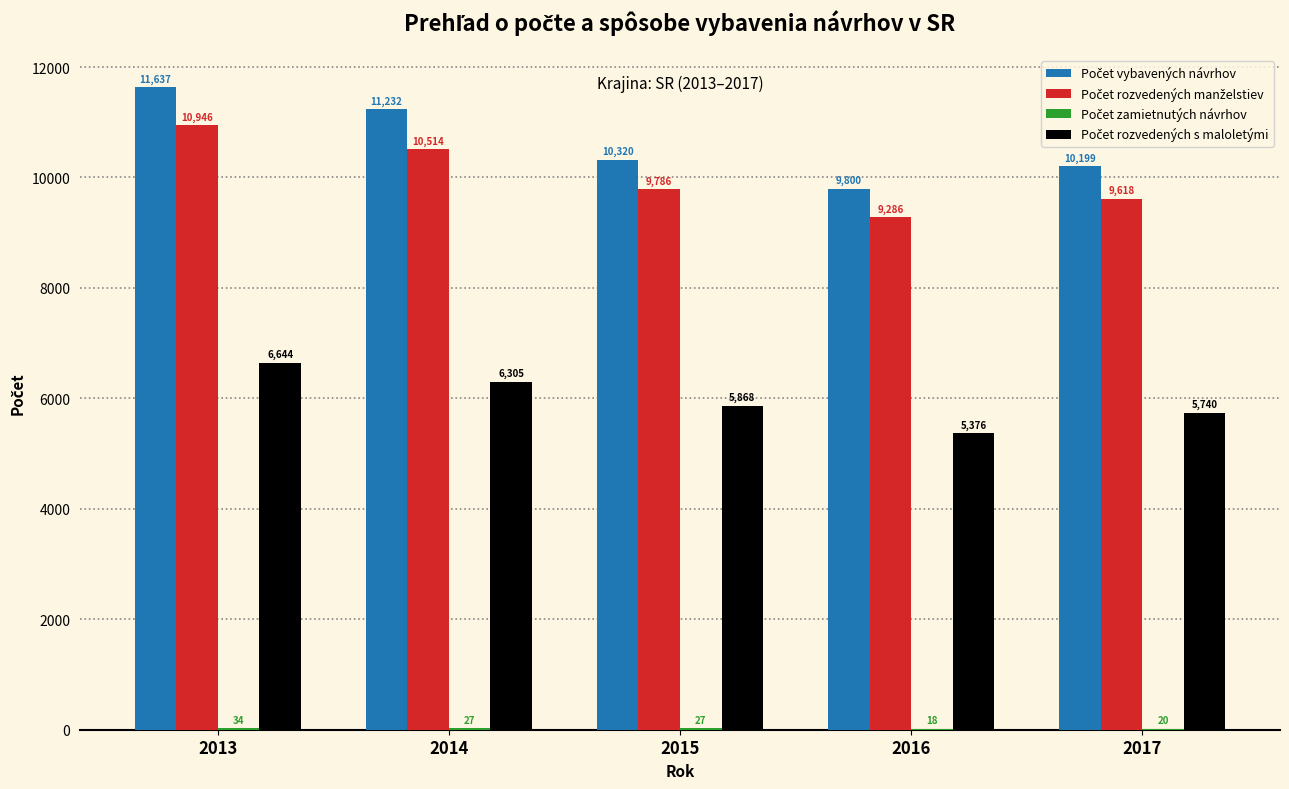

At which category is the sum across all series the highest?

2013